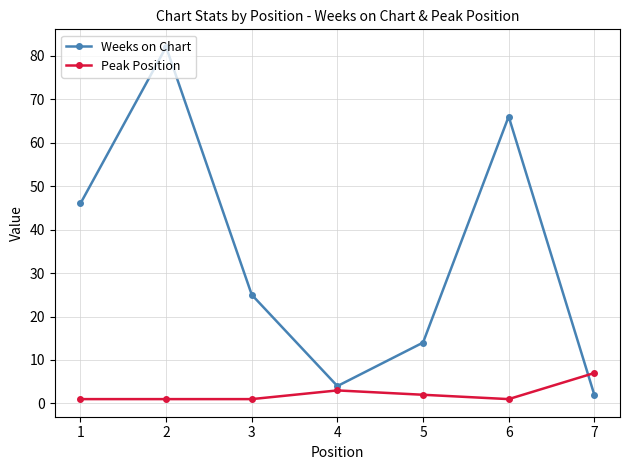

True or false: Weeks on Chart has more than 2 points higher than both neighbors.

False